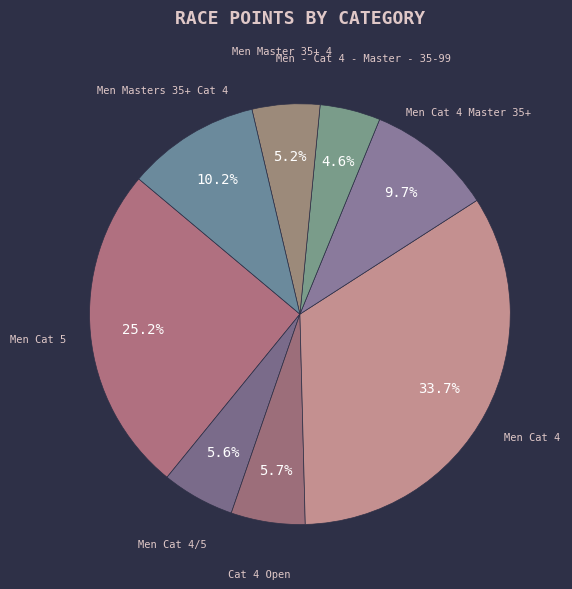

Is the sum of Men Cat 4 and Men - Cat 4 - Master - 35-99 greater than half?

No